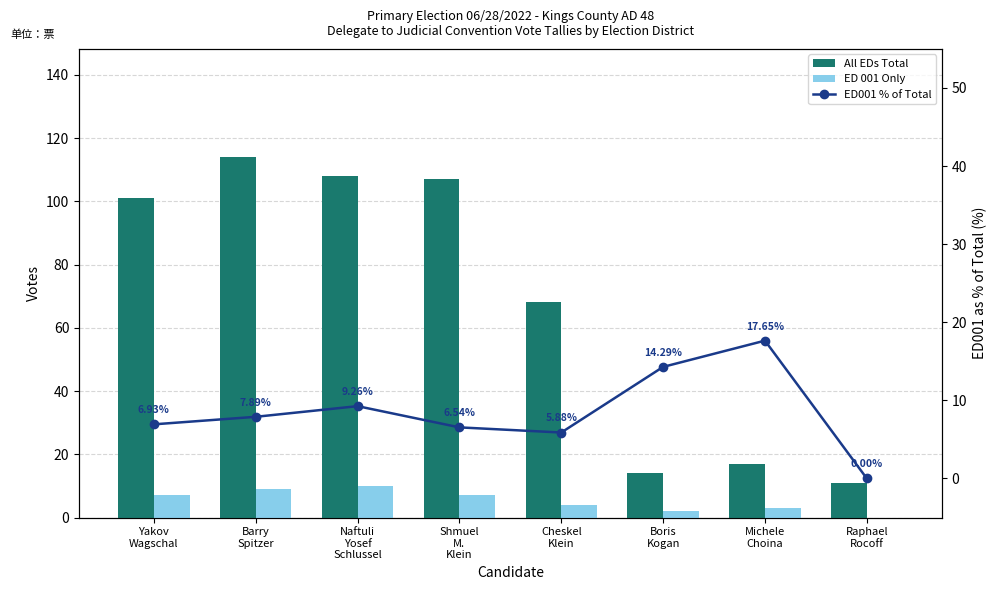

Is it true that All EDs Total equals 114.0 at Barry
Spitzer?

True